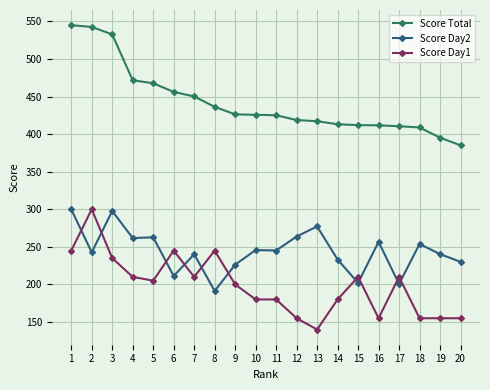

The Score Total series shows 860.5 at 3. True or false?

False